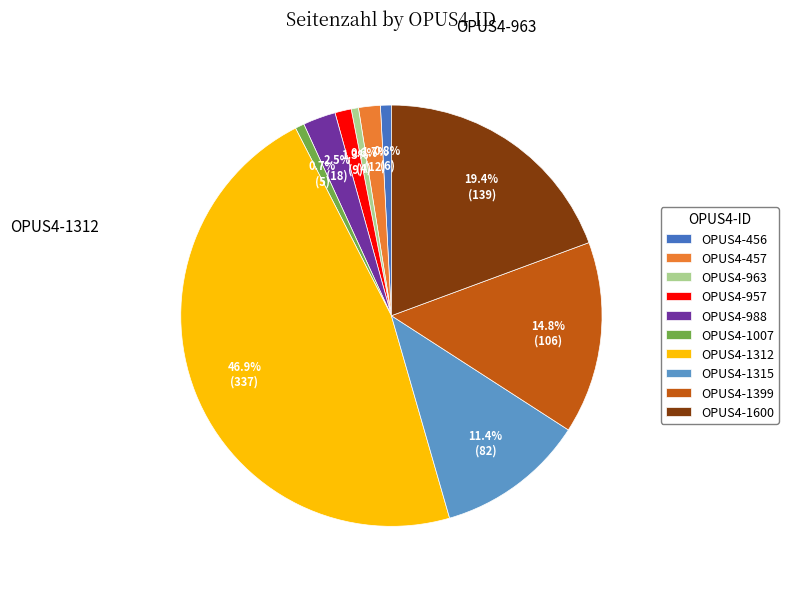

Count the number of slices in the pie.

10